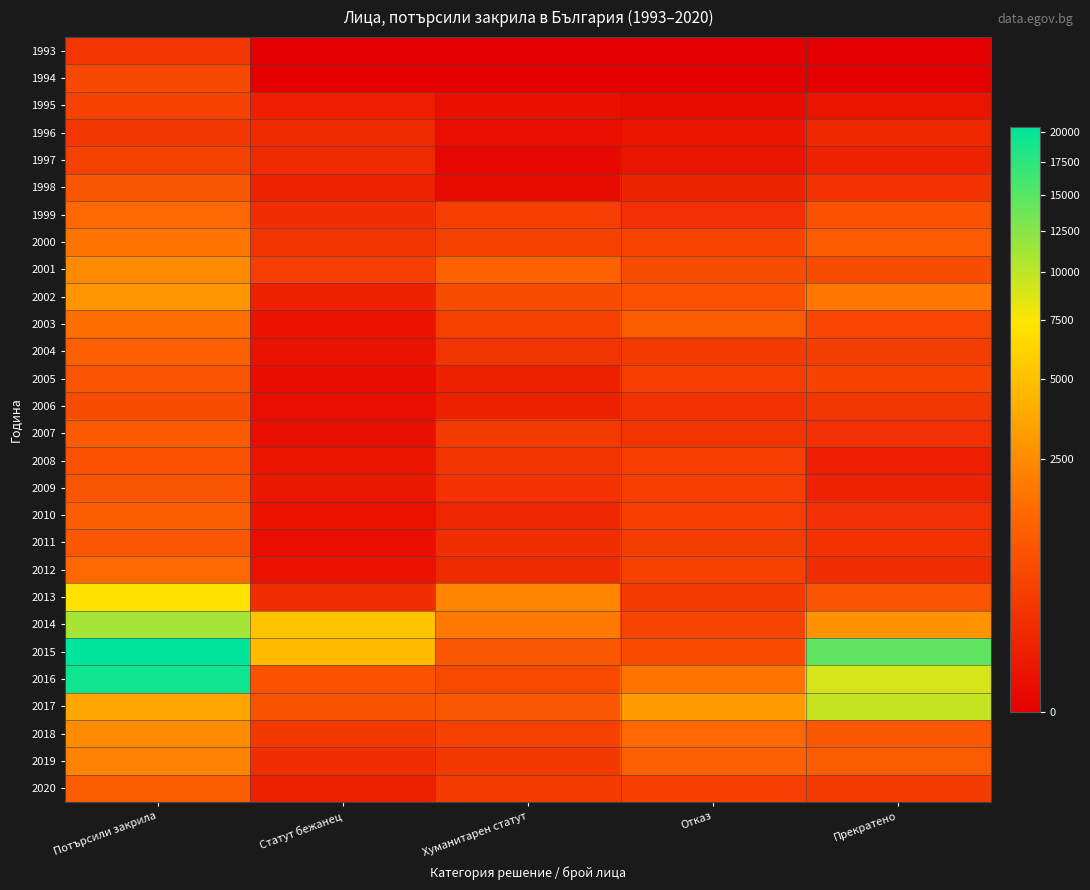

Reading left to right, what are all the values shown in this chart?

1993: Потърсили закрила=276	Статут бежанец=0	Хуманитарен статут=0	Отказ=0	Прекратено=0
1994: Потърсили закрила=561	Статут бежанец=0	Хуманитарен статут=0	Отказ=0	Прекратено=0
1995: Потърсили закрила=451	Статут бежанец=73	Хуманитарен статут=14	Отказ=6	Прекратено=28
1996: Потърсили закрила=283	Статут бежанец=144	Хуманитарен статут=13	Отказ=28	Прекратено=132
1997: Потърсили закрила=429	Статут бежанец=145	Хуманитарен статут=2	Отказ=28	Прекратено=88
1998: Потърсили закрила=834	Статут бежанец=87	Хуманитарен статут=7	Отказ=104	Прекратено=235
1999: Потърсили закрила=1349	Статут бежанец=180	Хуманитарен статут=380	Отказ=198	Прекратено=760
2000: Потърсили закрила=1755	Статут бежанец=267	Хуманитарен статут=421	Отказ=509	Прекратено=996
2001: Потърсили закрила=2428	Статут бежанец=385	Хуманитарен статут=1185	Отказ=633	Прекратено=657
2002: Потърсили закрила=2888	Статут бежанец=75	Хуманитарен статут=646	Отказ=781	Прекратено=1762
2003: Потърсили закрила=1549	Статут бежанец=19	Хуманитарен статут=411	Отказ=1036	Прекратено=528
2004: Потърсили закрила=1127	Статут бежанец=17	Хуманитарен статут=257	Отказ=335	Прекратено=366
2005: Потърсили закрила=822	Статут бежанец=8	Хуманитарен статут=78	Отказ=386	Прекратено=478
2006: Потърсили закрила=639	Статут бежанец=12	Хуманитарен статут=83	Отказ=215	Прекратено=284
2007: Потърсили закрила=975	Статут бежанец=13	Хуманитарен статут=322	Отказ=245	Прекратено=191
2008: Потърсили закрила=746	Статут бежанец=27	Хуманитарен статут=267	Отказ=381	Прекратено=70
2009: Потърсили закрила=853	Статут бежанец=39	Хуманитарен статут=228	Отказ=380	Прекратено=91
2010: Потърсили закрила=1025	Статут бежанец=20	Хуманитарен статут=118	Отказ=386	Прекратено=202
2011: Потърсили закрила=890	Статут бежанец=10	Хуманитарен статут=182	Отказ=366	Прекратено=213
2012: Потърсили закрила=1387	Статут бежанец=18	Хуманитарен статут=159	Отказ=445	Прекратено=174
2013: Потърсили закрила=7144	Статут бежанец=183	Хуманитарен статут=2279	Отказ=354	Прекратено=824
2014: Потърсили закрила=11081	Статут бежанец=5162	Хуманитарен статут=1838	Отказ=500	Прекратено=2853
2015: Потърсили закрила=20391	Статут бежанец=4708	Хуманитарен статут=889	Отказ=623	Прекратено=14567
2016: Потърсили закрила=19418	Статут бежанец=764	Хуманитарен статут=587	Отказ=1732	Прекратено=8932
2017: Потърсили закрила=3700	Статут бежанец=804	Хуманитарен статут=900	Отказ=3048	Прекратено=9662
2018: Потърсили закрила=2536	Статут бежанец=317	Хуманитарен статут=413	Отказ=1362	Прекратено=860
2019: Потърсили закрила=2152	Статут бежанец=181	Хуманитарен статут=300	Отказ=1134	Прекратено=1041
2020: Потърсили закрила=1053	Статут бежанец=80	Хуманитарен статут=322	Отказ=395	Прекратено=347